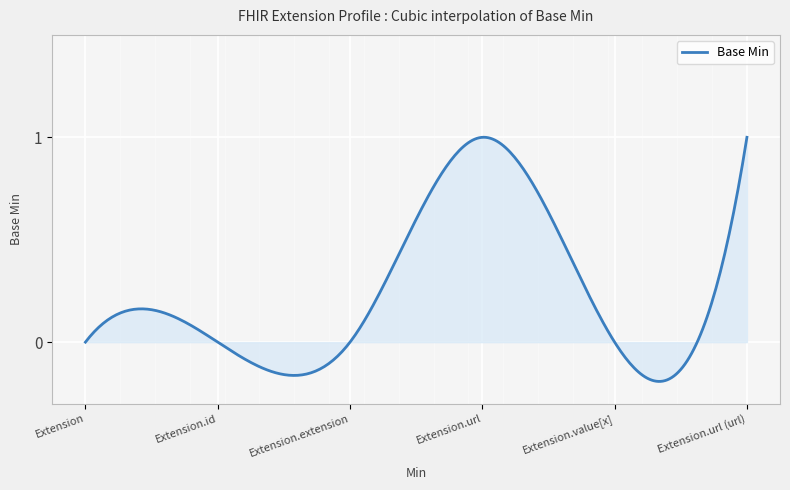

What is the difference between the maximum and minimum values?

1.2